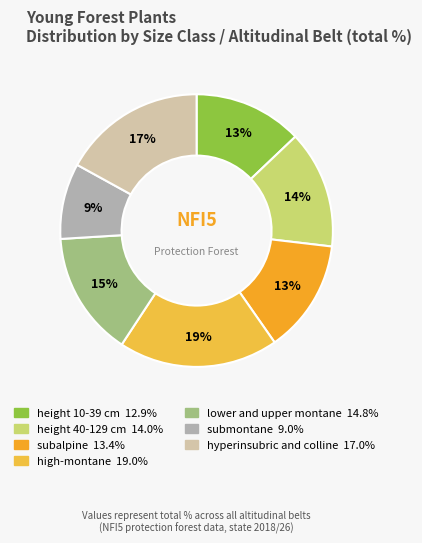

Is height 40-129 cm the majority of the pie?

No